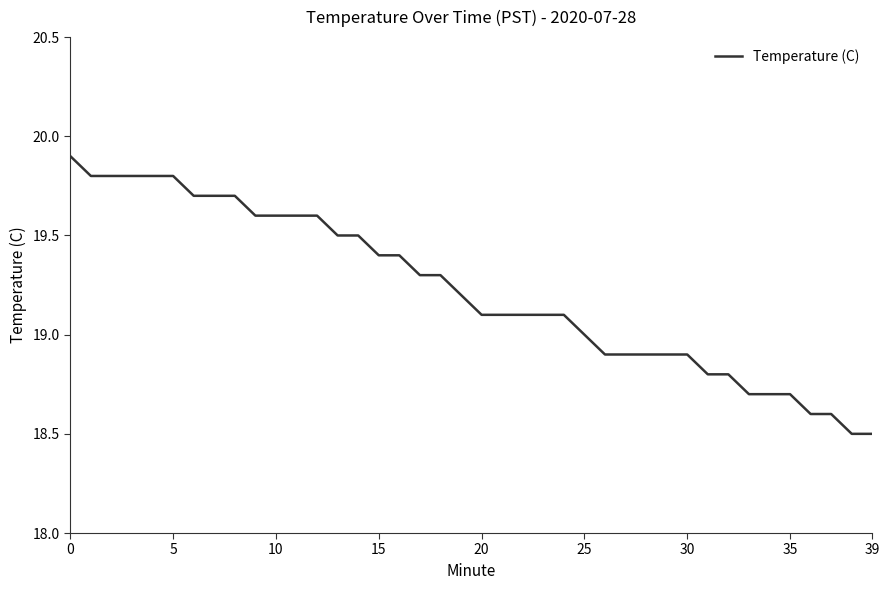

How many series are shown in this chart?

1